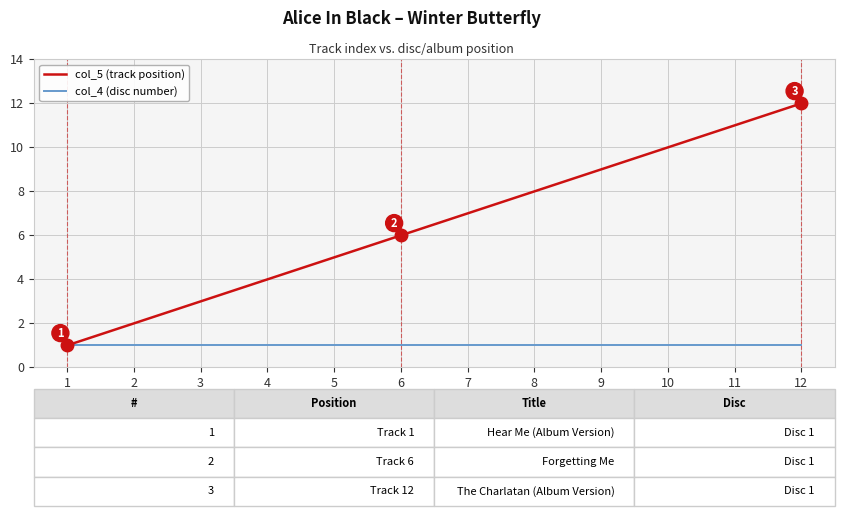

The col_4 (disc number) series shows 1 at 1. True or false?

True